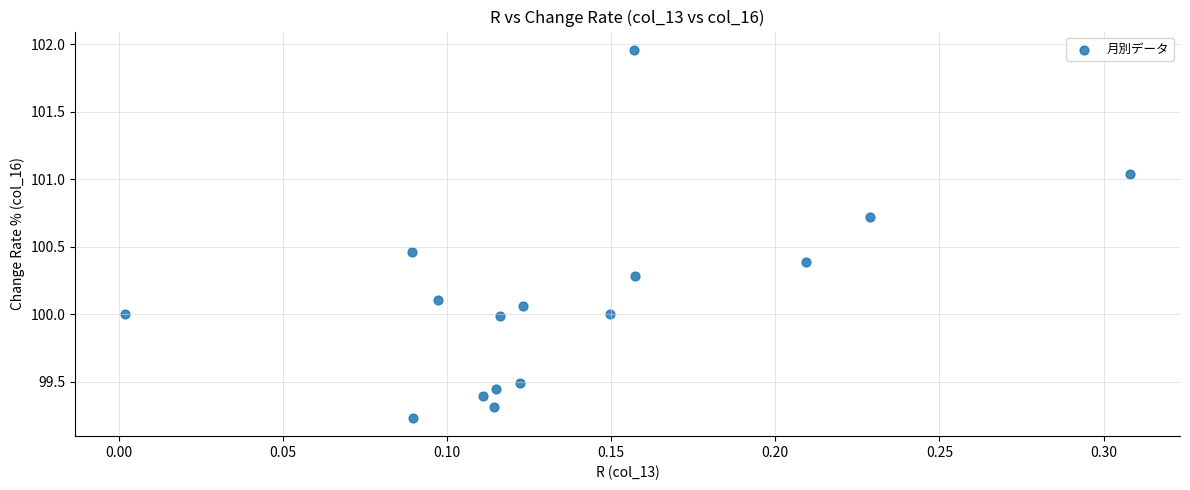

What is the range of Y values (max minus min)?

2.7